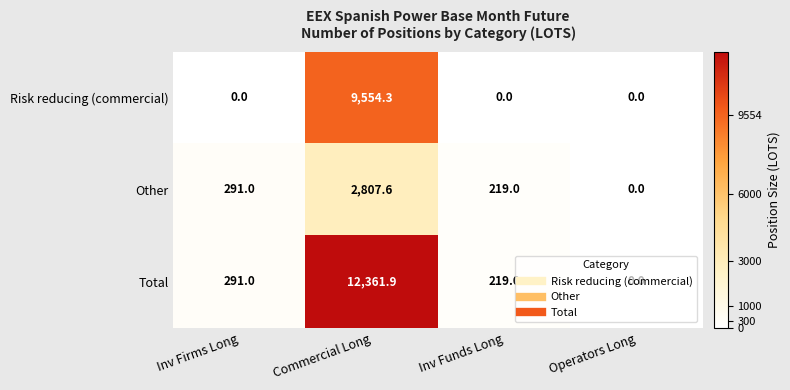

The Risk reducing (commercial) series shows 6587.2 at Inv Firms Long. True or false?

False